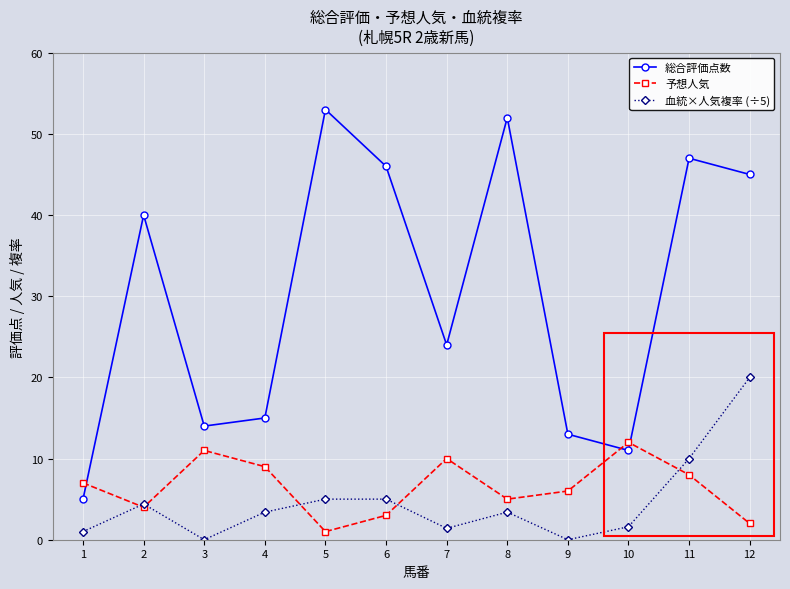

True or false: 総合評価点数 has a value of 82.7 at 6.

False